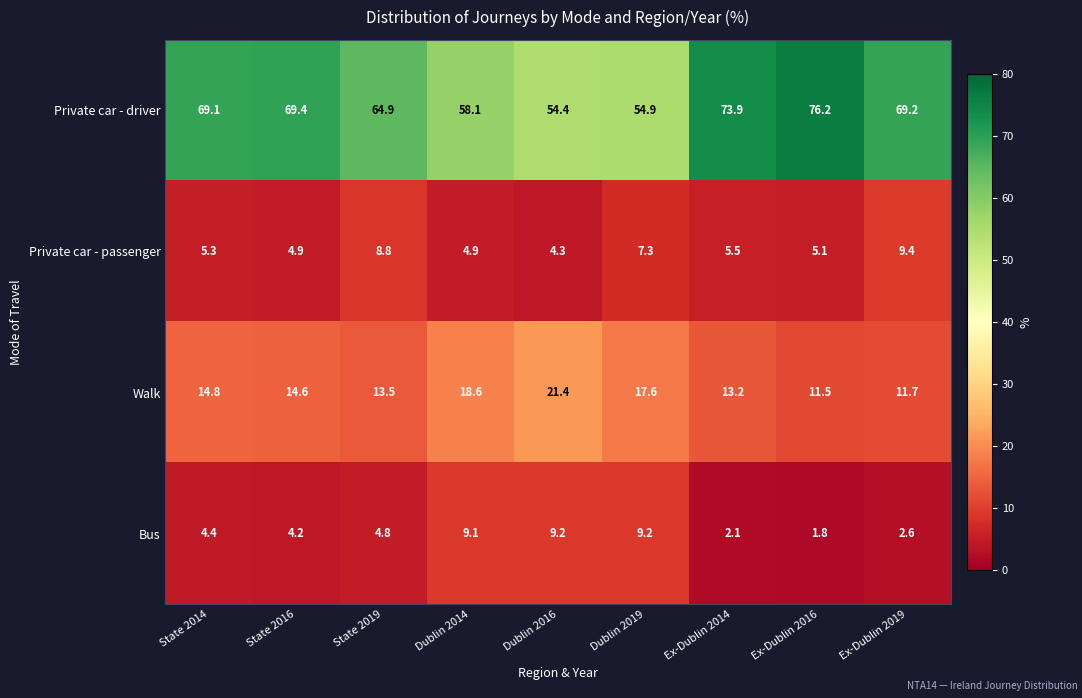

Rank the series at State 2016 from highest to lowest value.

Private car - driver, Walk, Private car - passenger, Bus